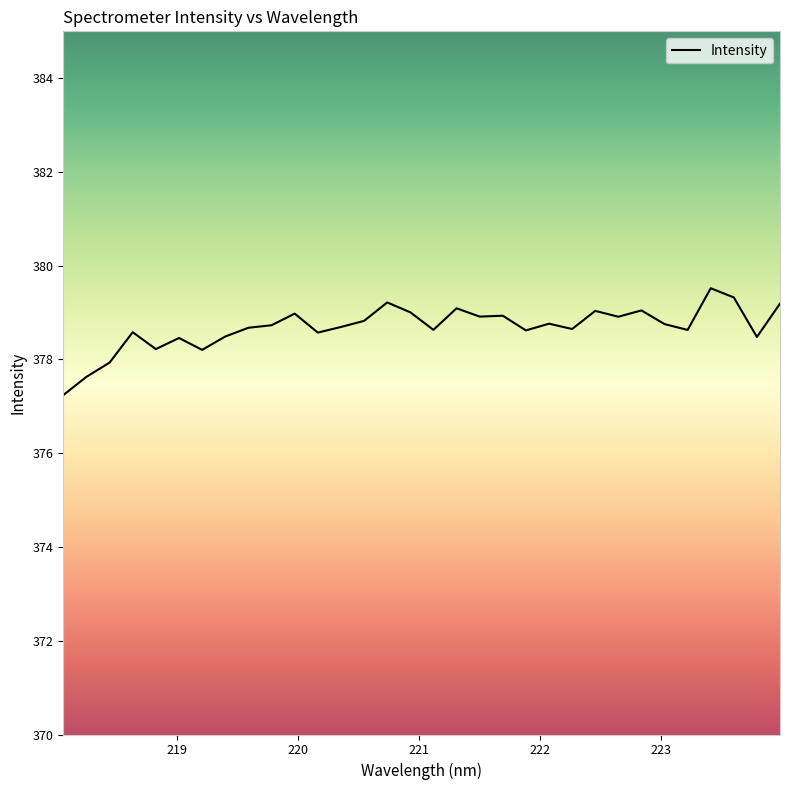

What is the maximum value shown in the chart?

379.5